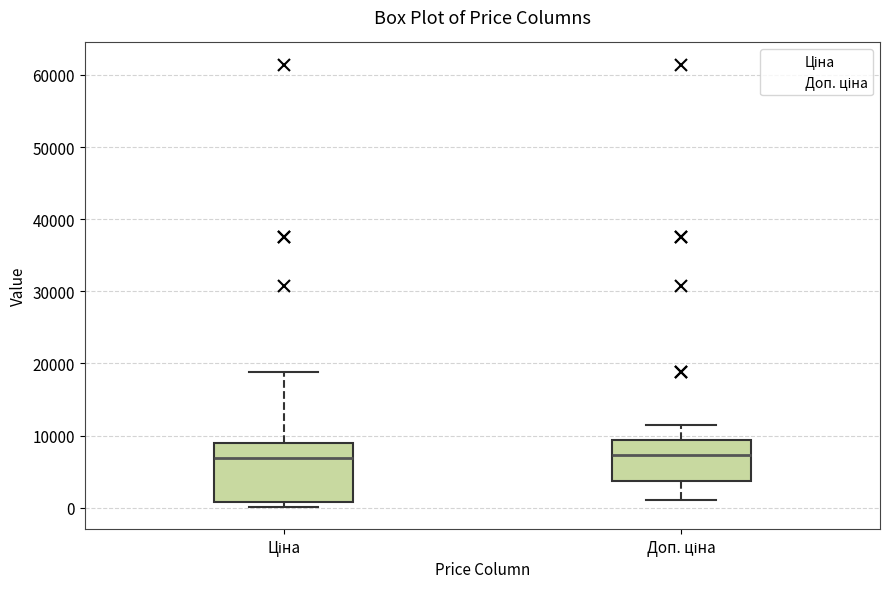

Where does the median line of the box for Доп. ціна sit on the y-axis? The values are not printed on the chart, so give them approximately, as read against the axis.

7000